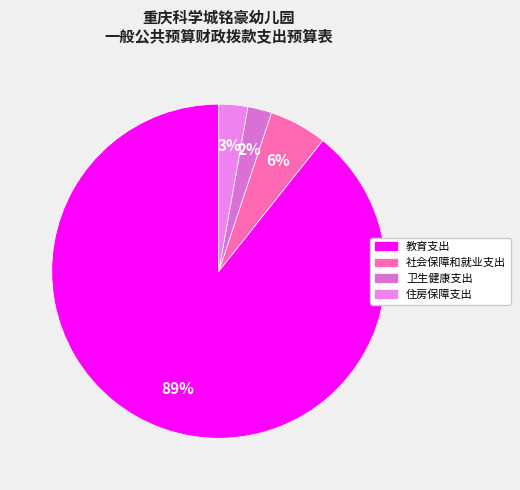

Does 社会保障和就业支出 represent more than half of the total?

No